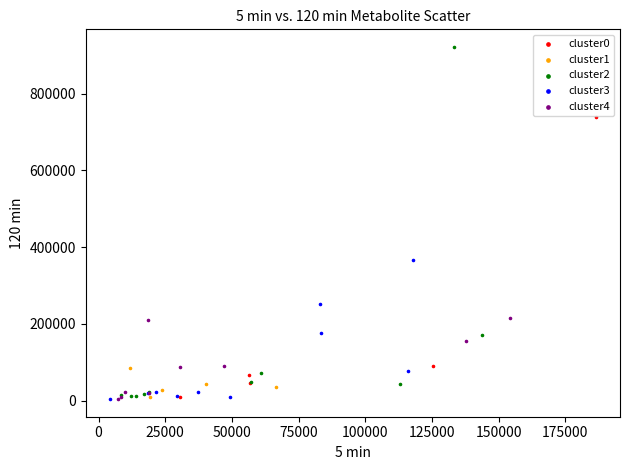

Which series contains the highest Y value?

cluster2